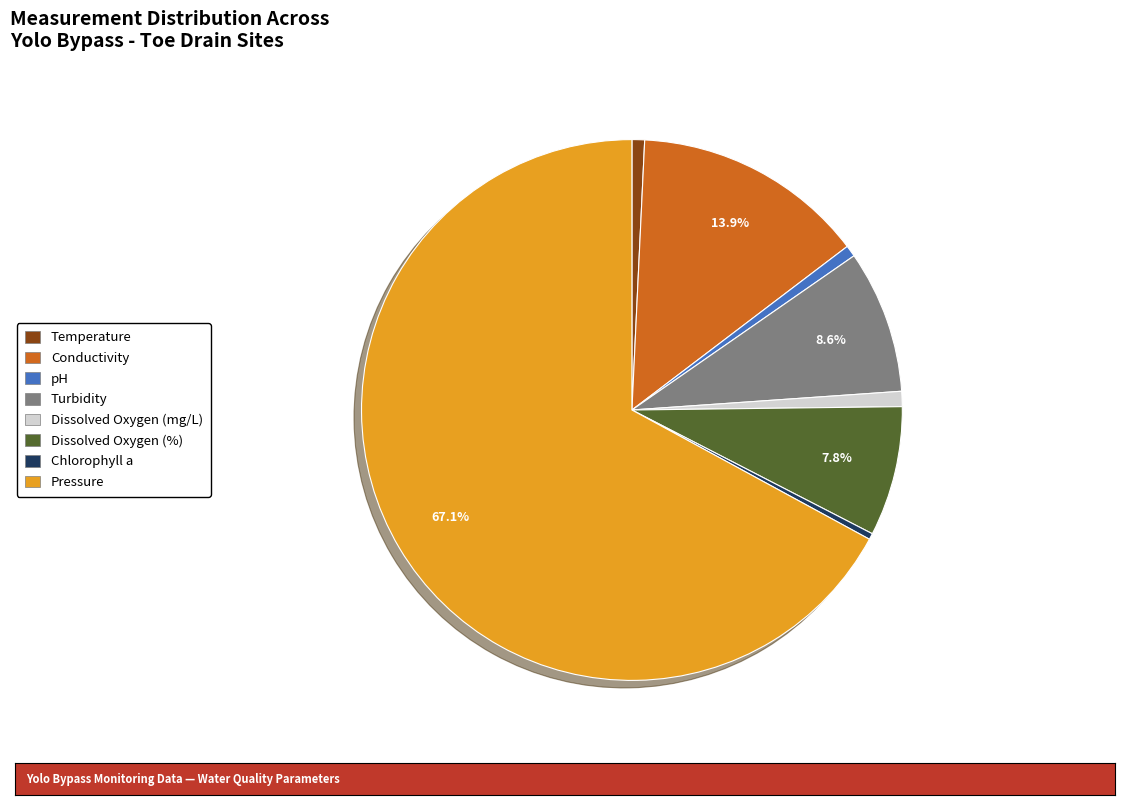

Between Pressure and Chlorophyll a, which is larger?

Pressure